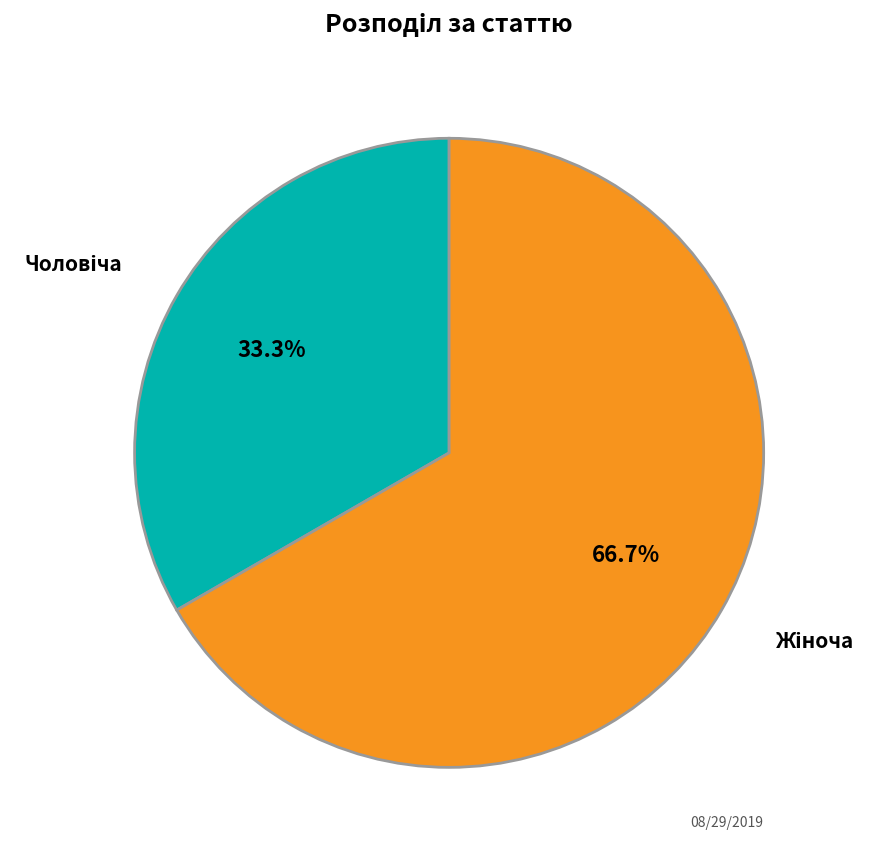

How many slices are in this pie chart?

2